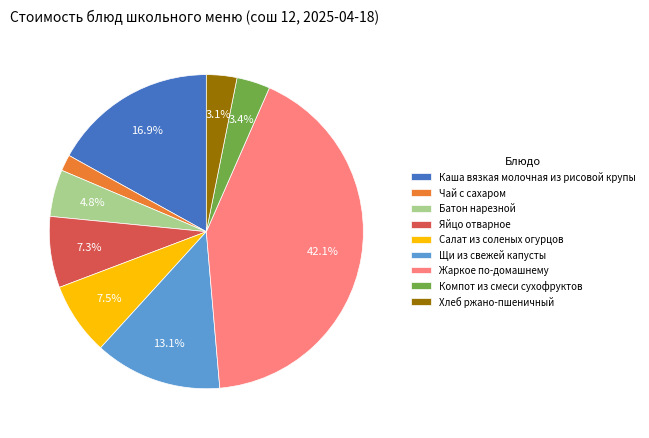

To the nearest percent, what is the combined percentage of Батон нарезной and Каша вязкая молочная из рисовой крупы?

22%